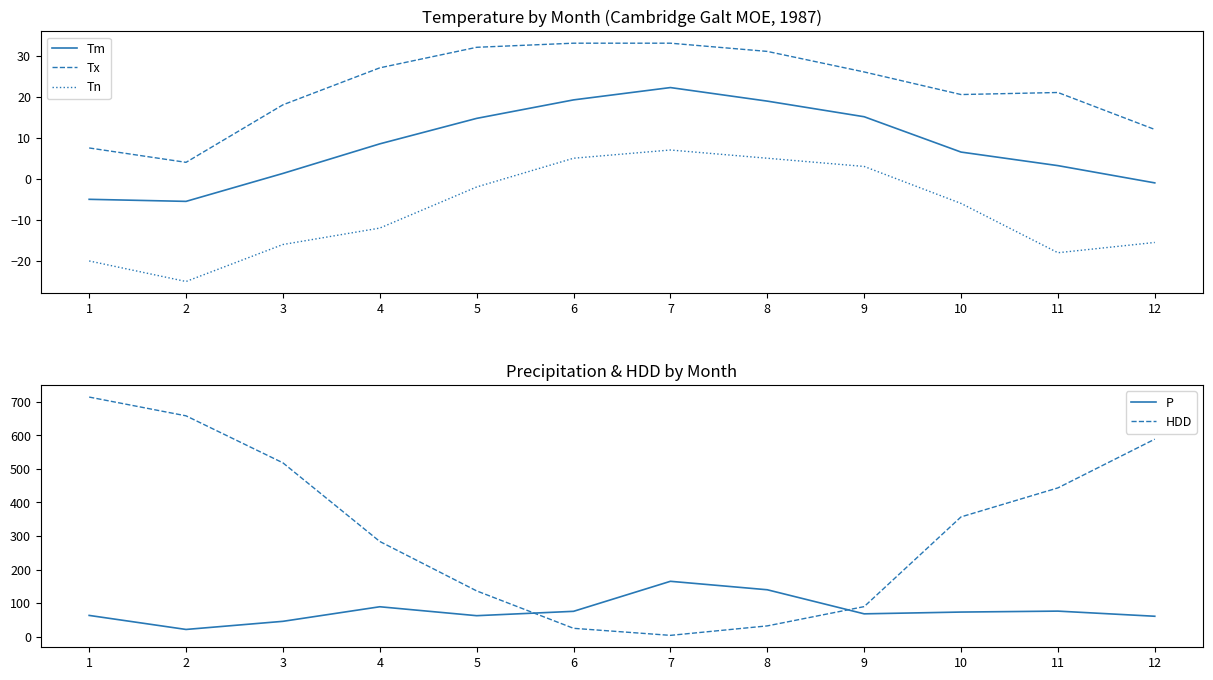

What is the average value of the Tm series?

8.2